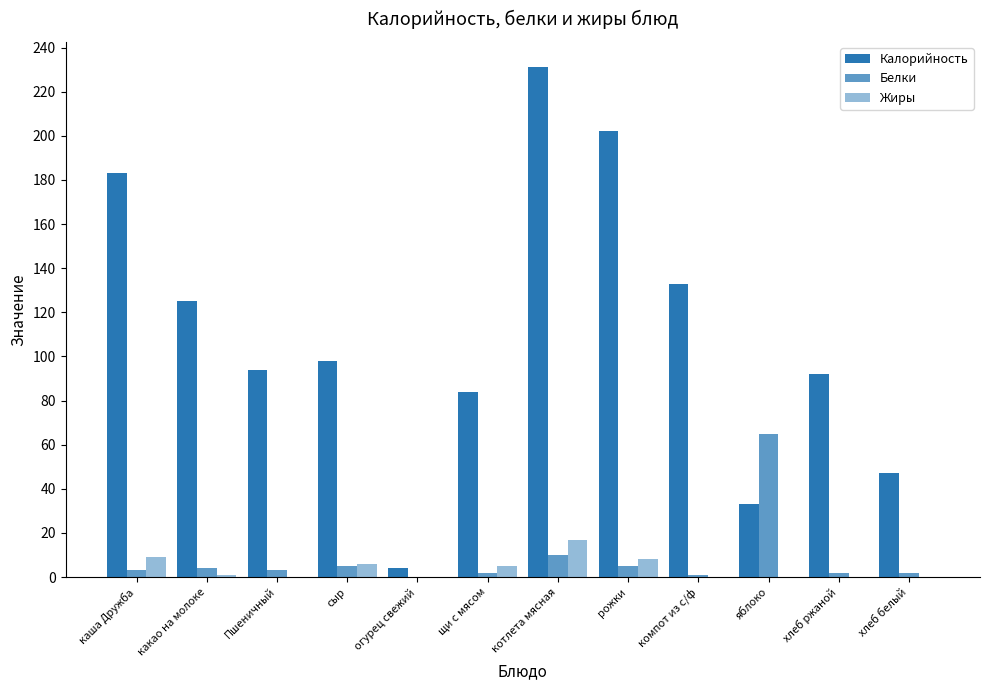

How many groups of bars are there?

12